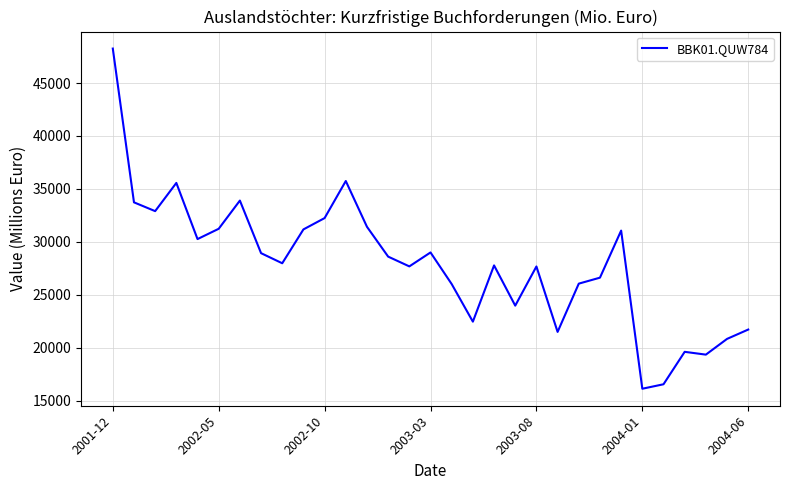

What is the average value?

27935